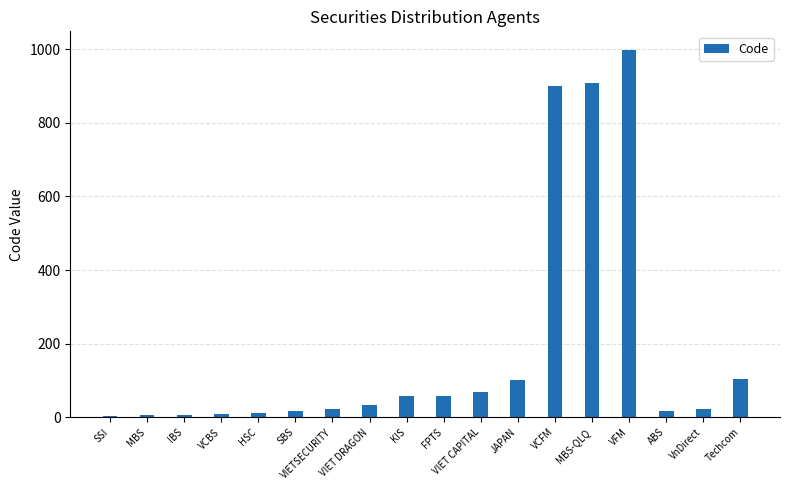

What is the change in value from KIS to VFM?

+942